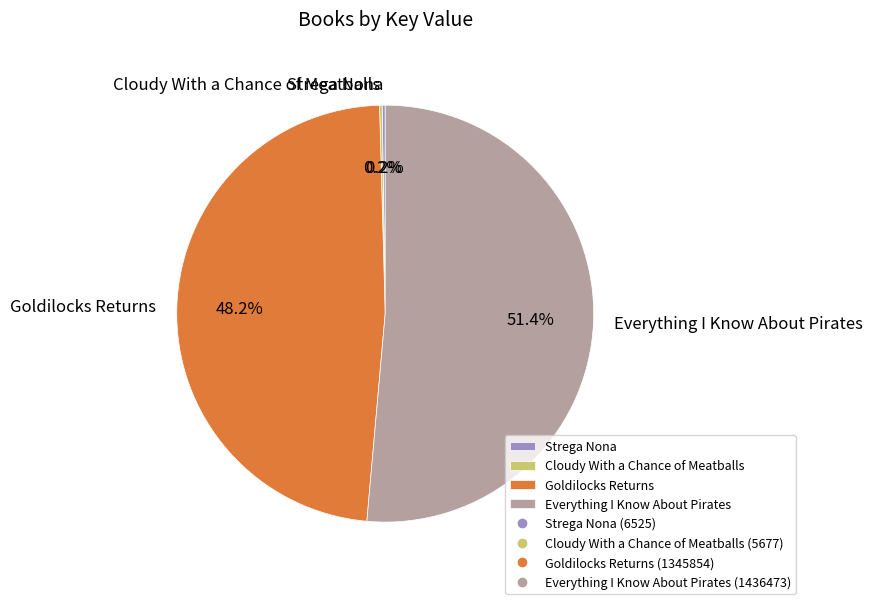

How much of the chart is everything except Everything I Know About Pirates?

48.6%